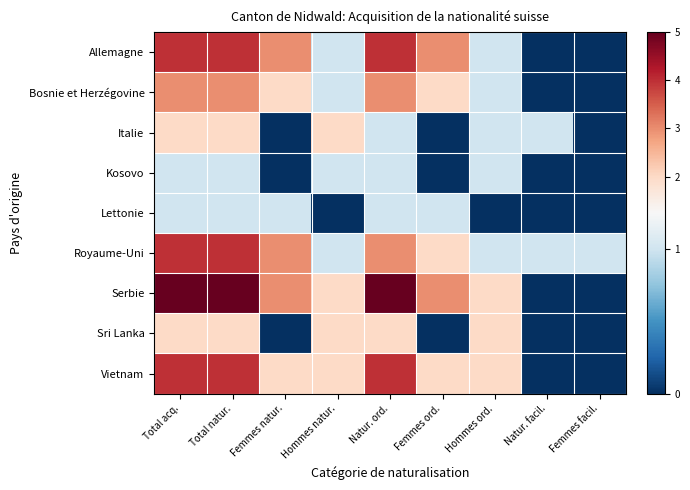

Which series has the largest range (max minus min)?

Serbie